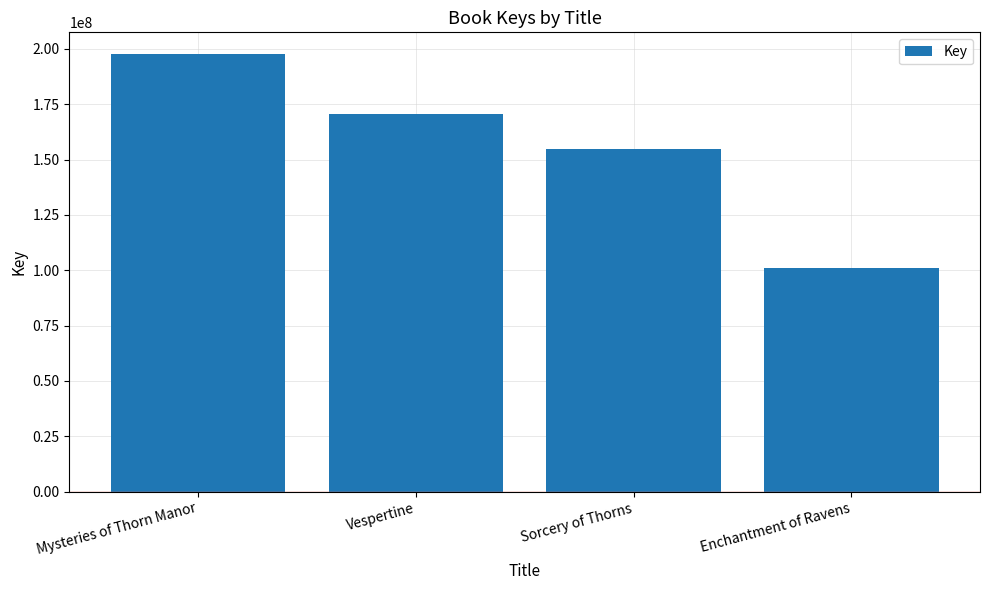

Rank the categories by value from lowest to highest.

Enchantment of Ravens, Sorcery of Thorns, Vespertine, Mysteries of Thorn Manor